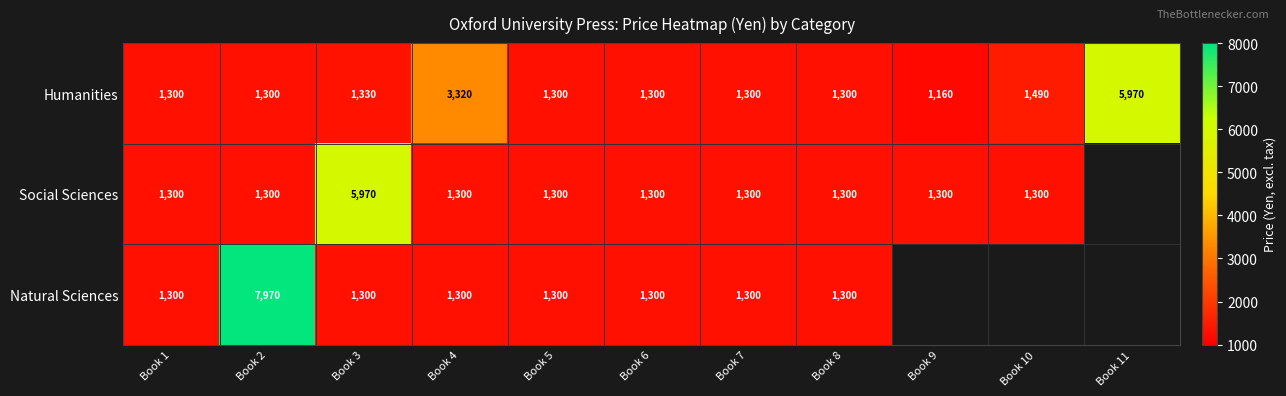

Between Book 3 and Book 8, which series saw the biggest shift?

Social Sciences